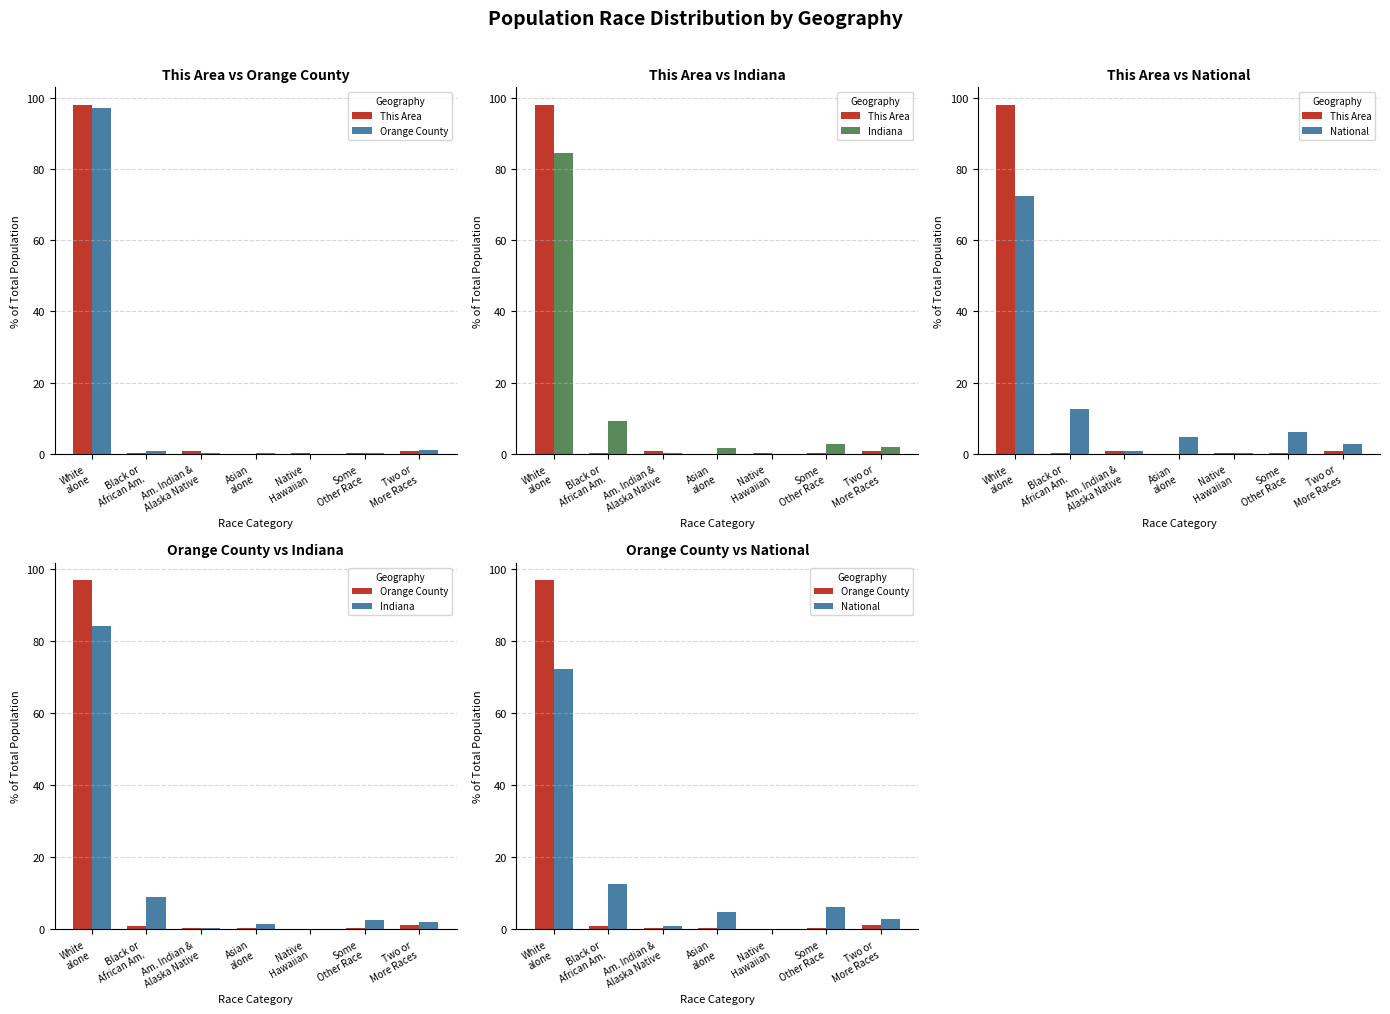

What is the label of the 6th bar from the left?

Some
Other Race